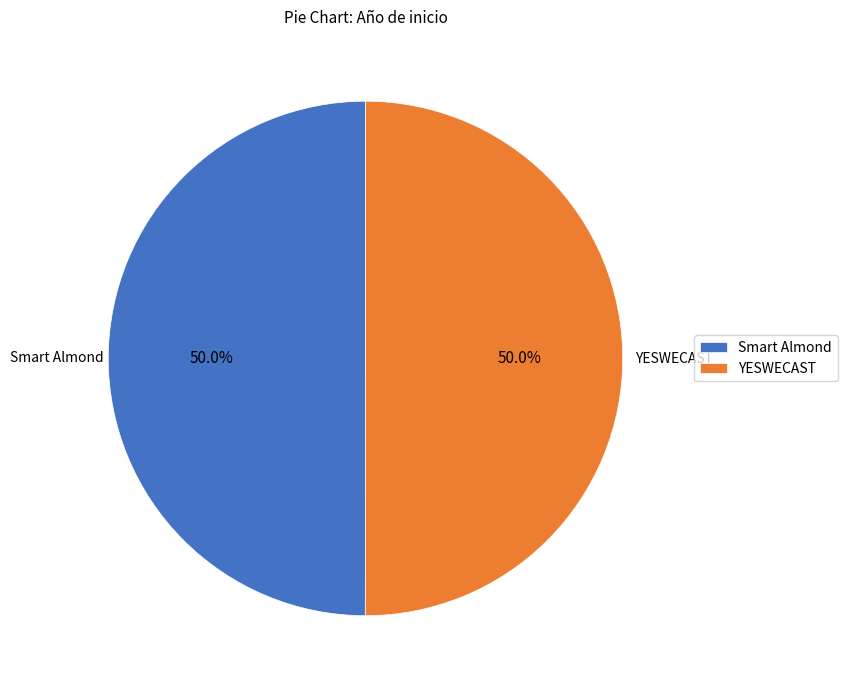

Approximately how many times larger is the value at YESWECAST compared to Smart Almond?

1.0